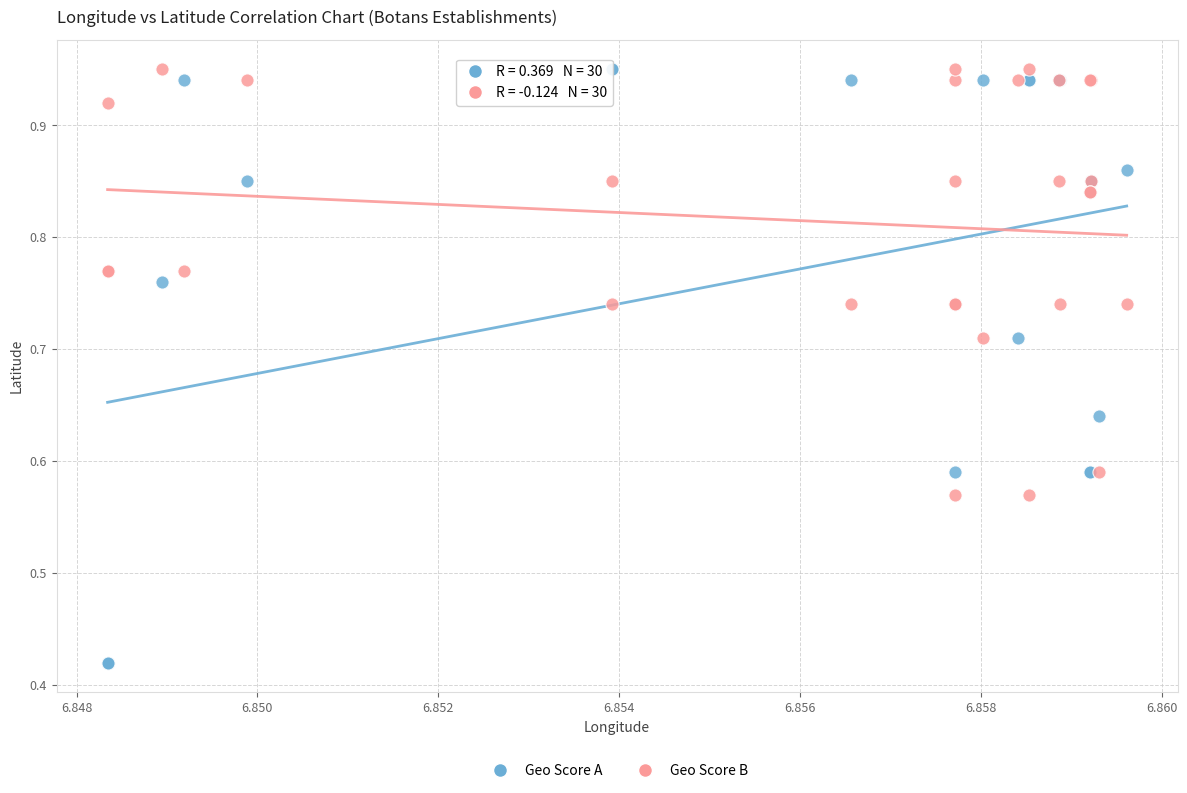

Which series has the largest Y range (max minus min)?

Geo Score A